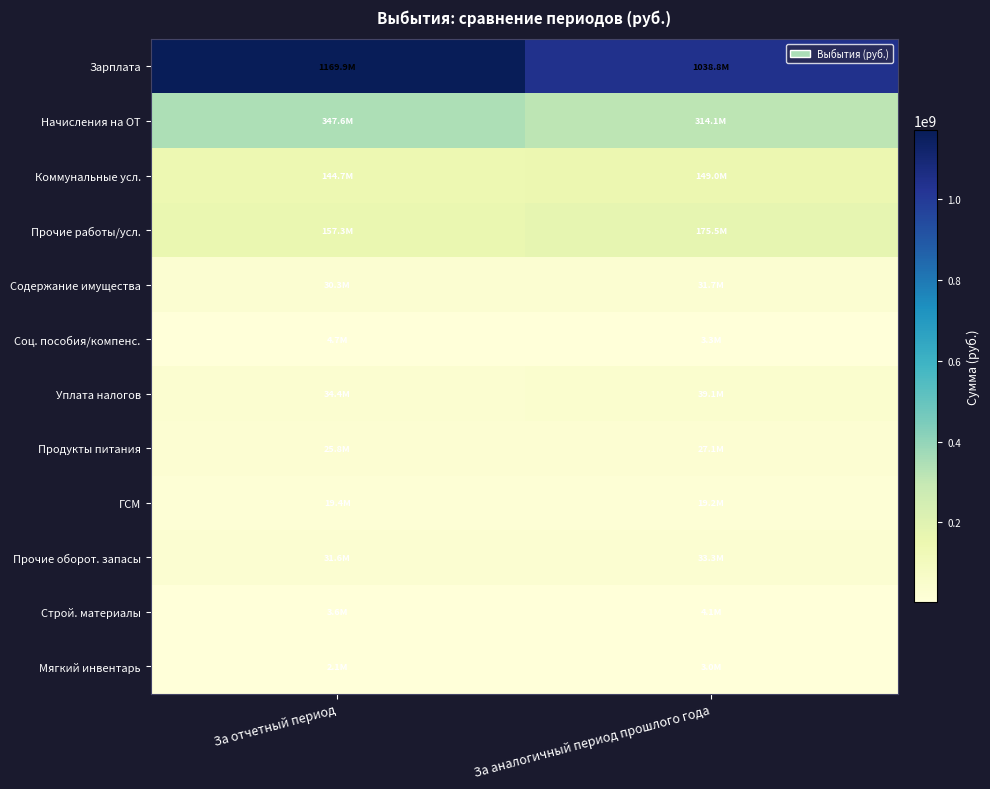

What is the smallest value displayed?

2121758.3